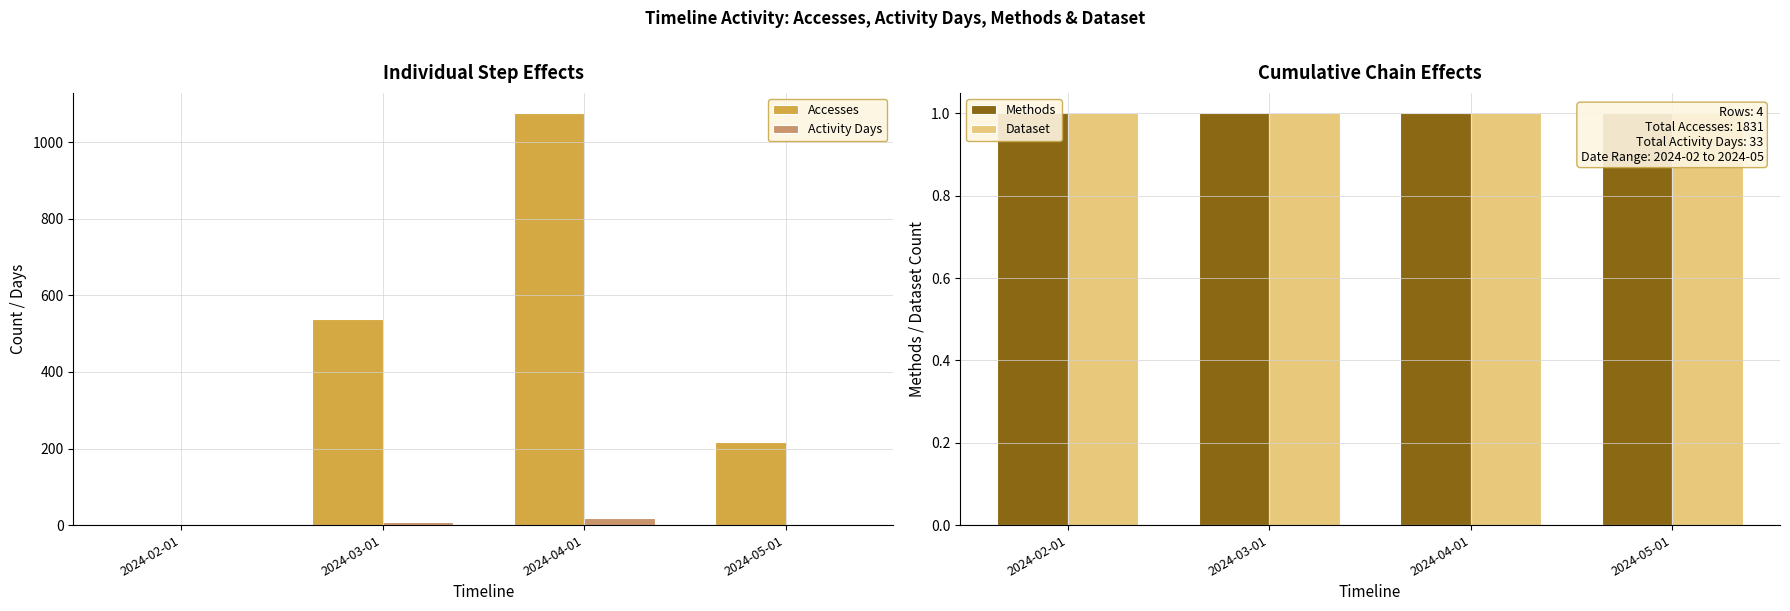

Are the bars grouped side by side (vs. stacked)?

Yes